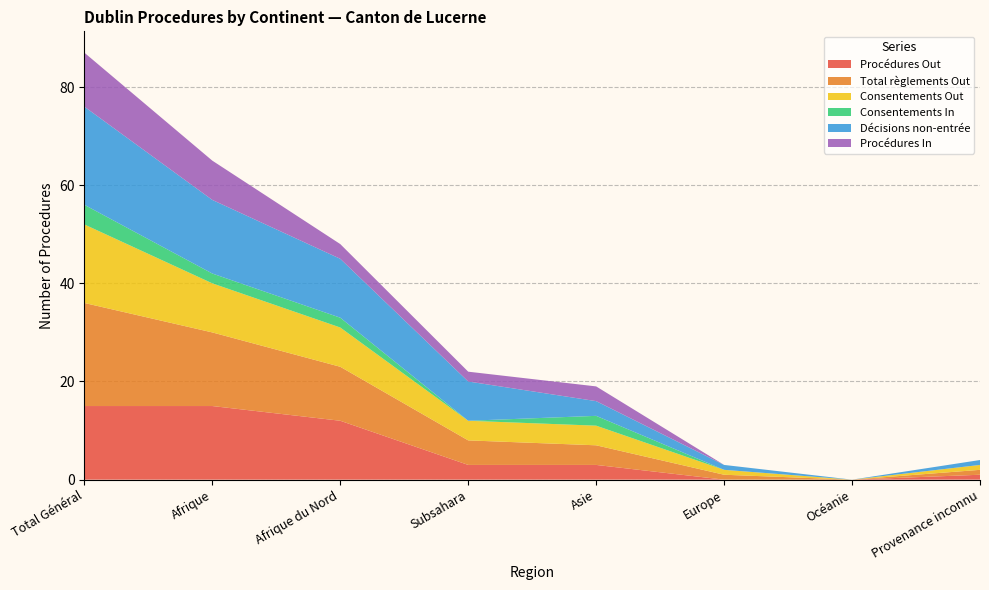

Reading left to right, what are all the values shown in this chart?

Procédures Out: 15	15	12	3	3	0	0	1
Total règlements Out: 21	15	11	5	4	1	0	1
Consentements Out: 16	10	8	4	4	1	0	1
Consentements In: 4	2	2	0	2	0	0	0
Décisions non-entrée: 20	15	12	8	3	1	0	1
Procédures In: 11	8	3	2	3	0	0	0